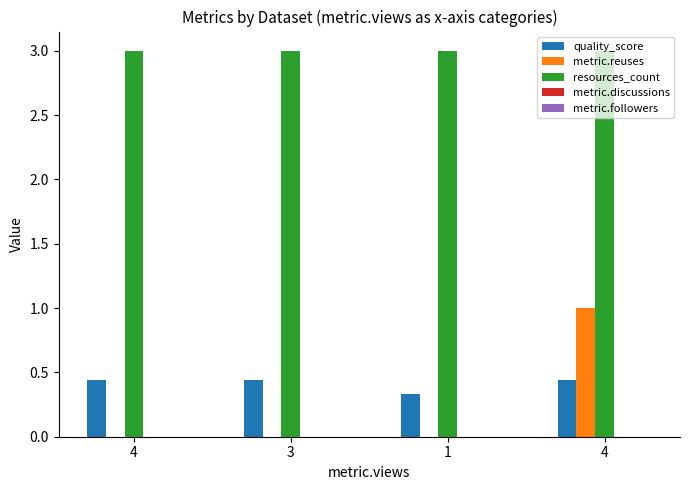

Are the bars horizontal?

No